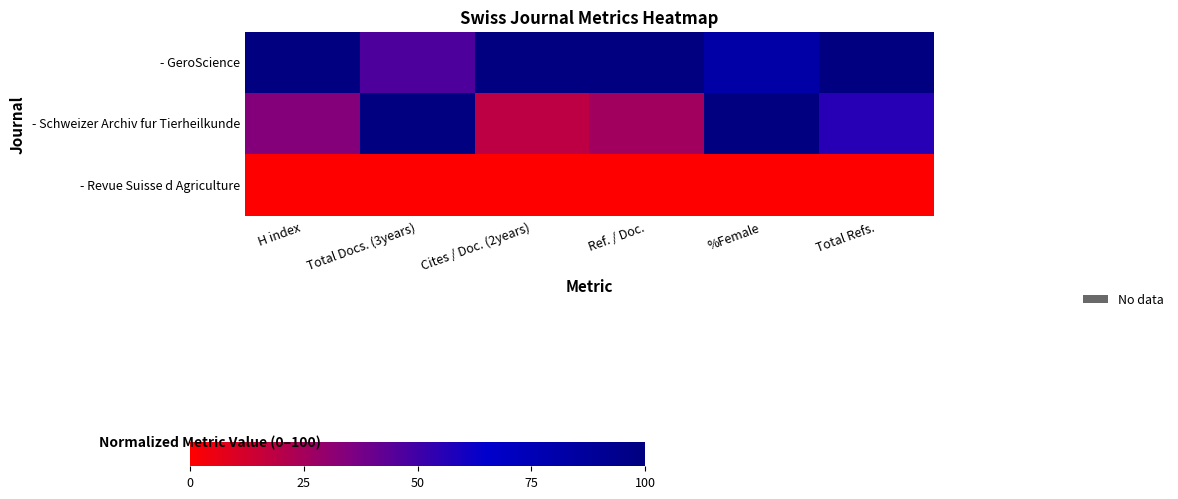

Rank the series by their average value, from lowest to highest.

- Revue Suisse d Agriculture, - Schweizer Archiv fur Tierheilkunde, - GeroScience